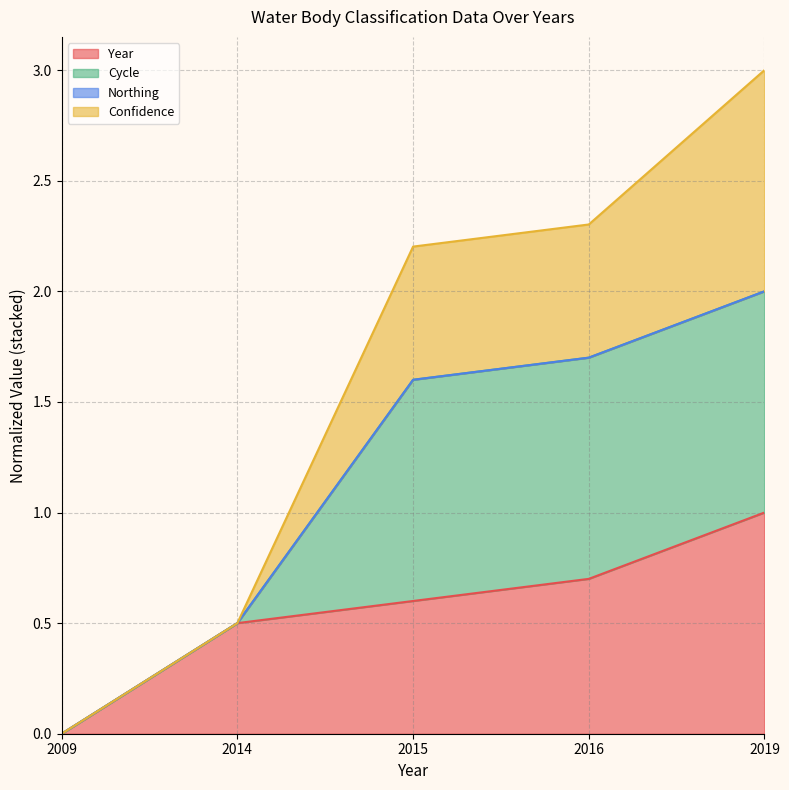

List the labels in order of Year value, largest first.

2019, 2016, 2015, 2014, 2009